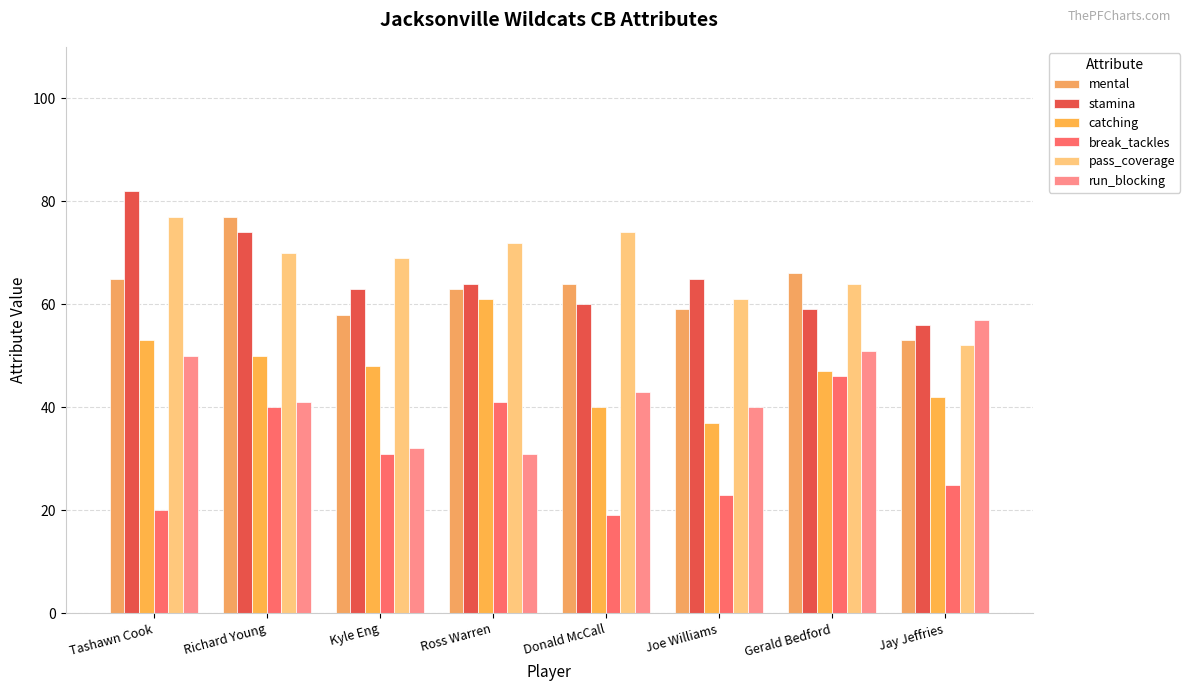

What is the smallest value displayed?

19